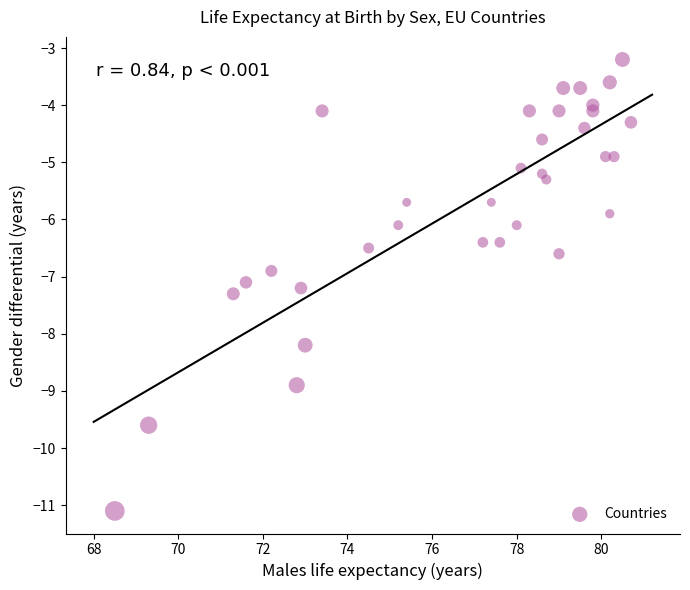

What is the range of X values (max minus min)?

12.2